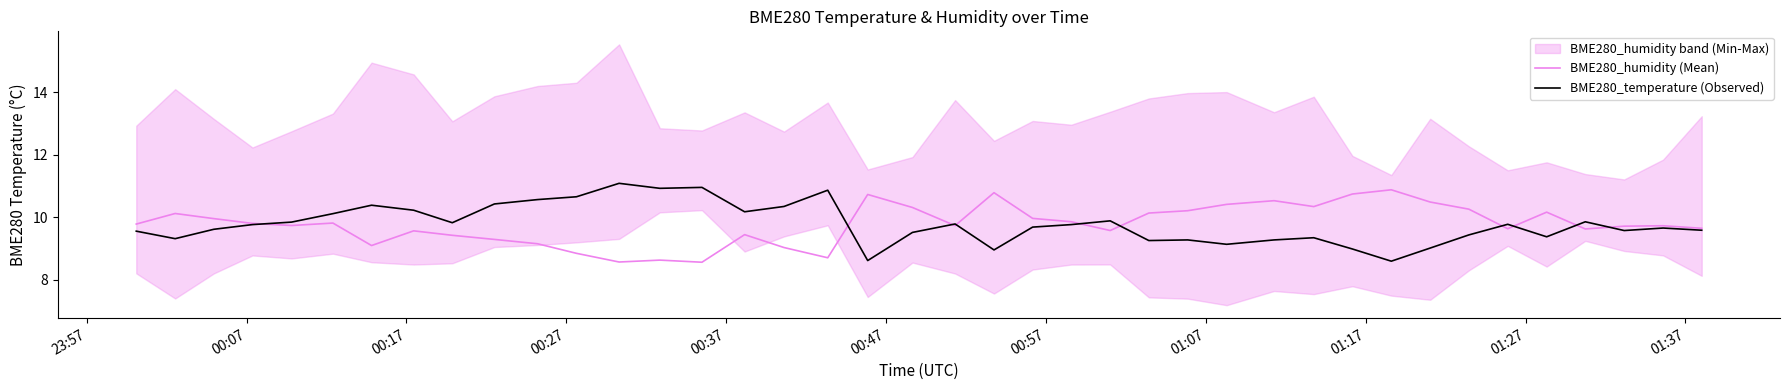

What is the minimum value for BME280_temperature (Observed)?

8.6